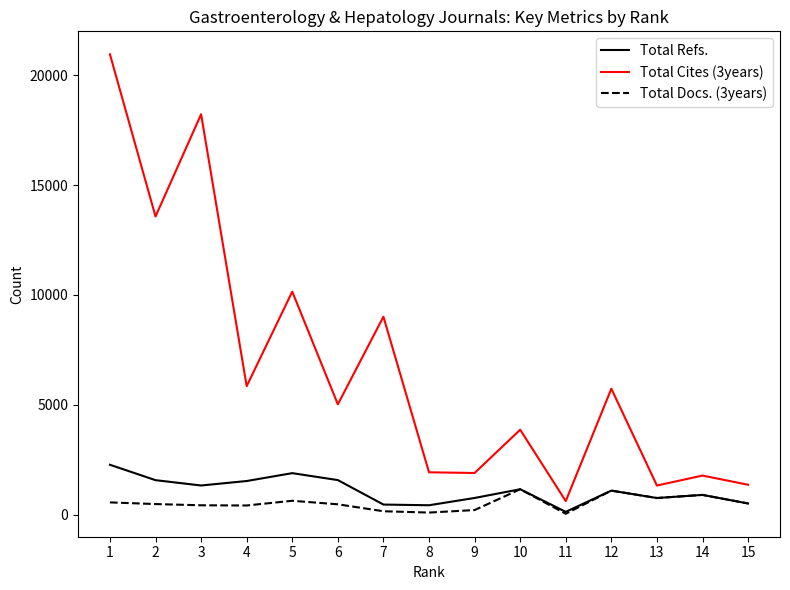

What is the sum of all Total Docs. (3years) values?

7901